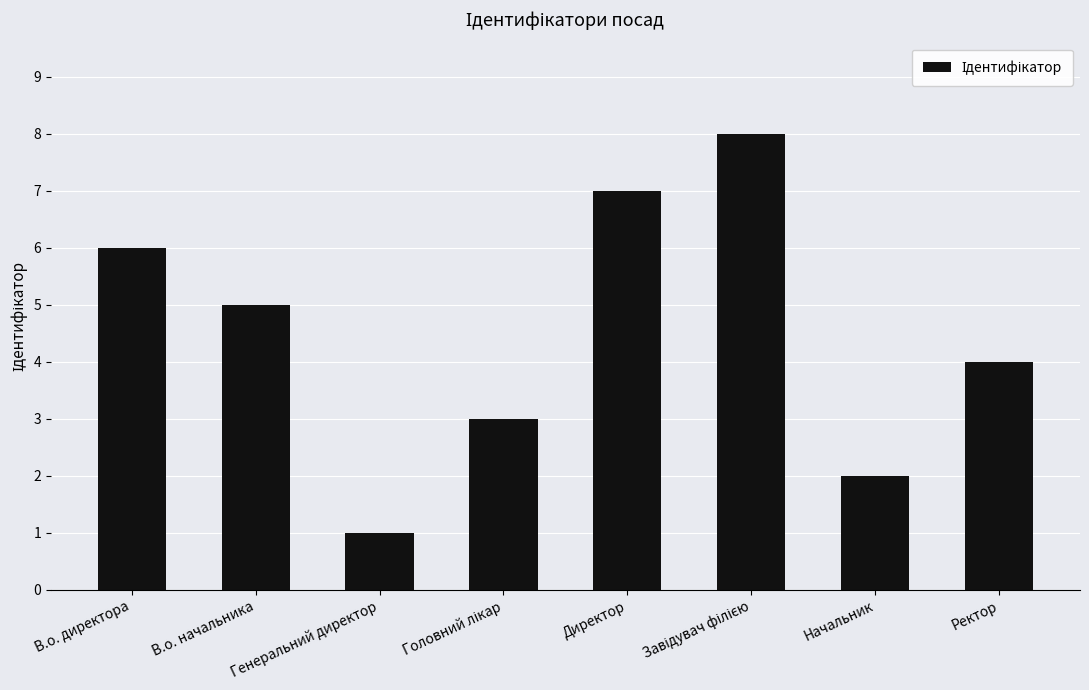

Between В.о. директора and Начальник, which is larger?

В.о. директора